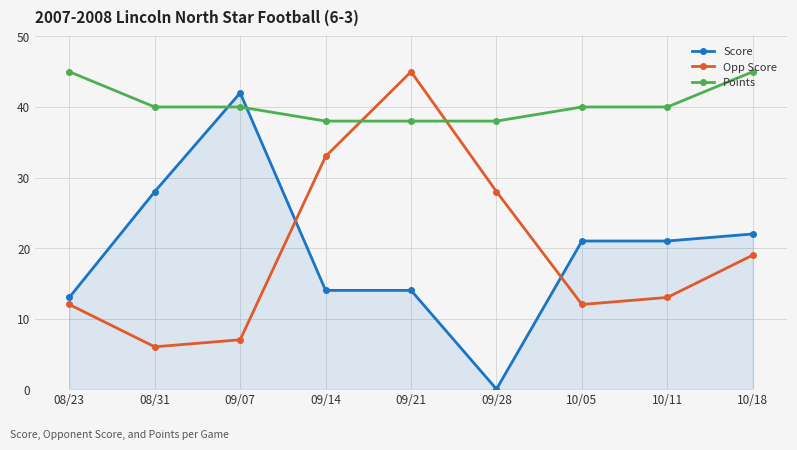

What is the difference between the maximum and minimum values in the Points series?

7